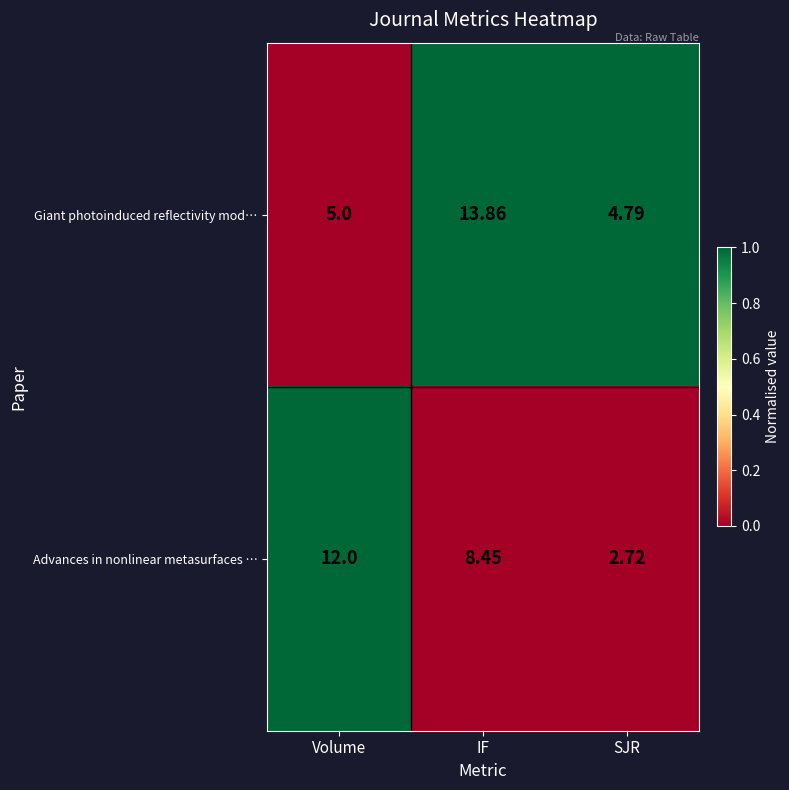

What is the difference between the highest and lowest values at SJR?

2.1